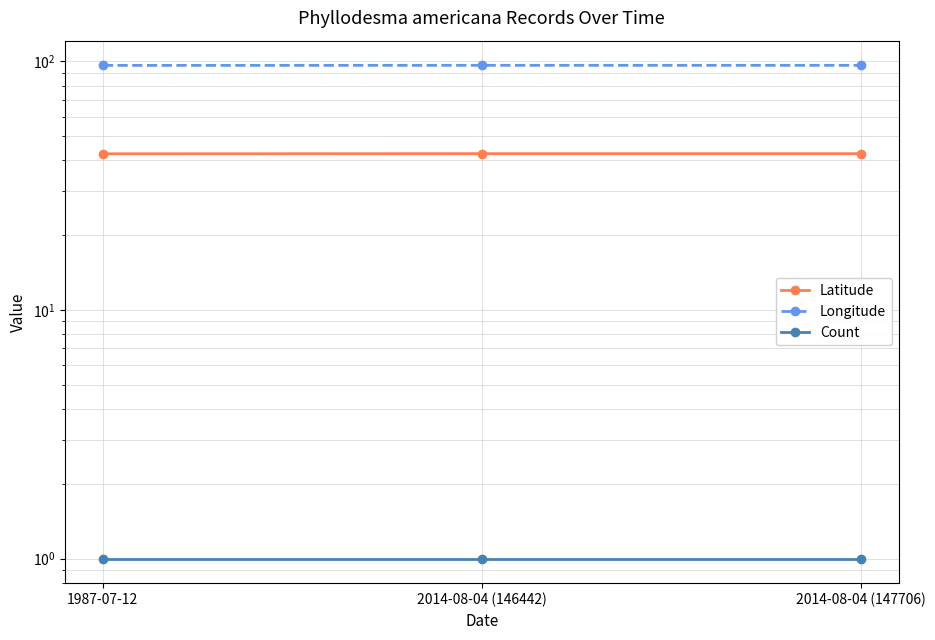

What is the difference between the maximum and minimum values in the Latitude series?

0.1